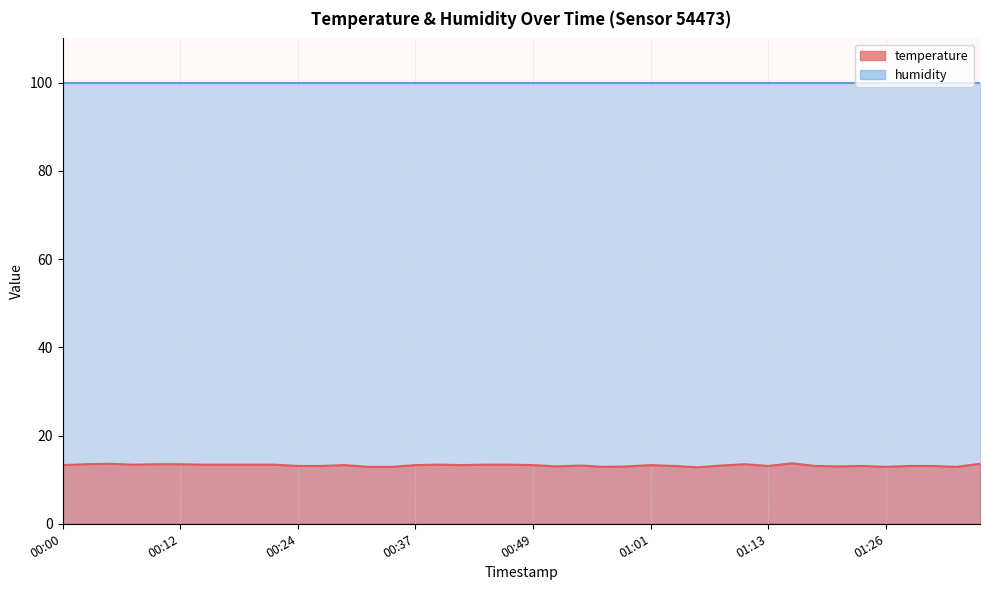

What value does the data have at 01:06?

12.8